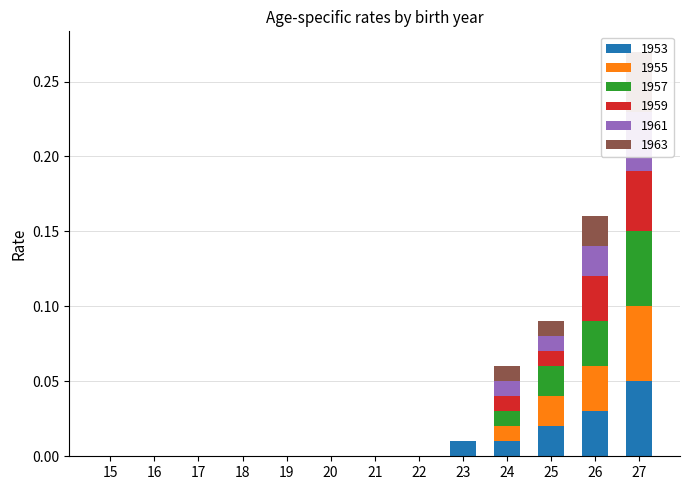

Reading left to right, extract all data points from this chart.

1953: 15=0.0	16=0.0	17=0.0	18=0.0	19=0.0	20=0.0	21=0.0	22=0.0	23=0.0	24=0.0	25=0.0	26=0.0	27=0.1
1955: 15=0.0	16=0.0	17=0.0	18=0.0	19=0.0	20=0.0	21=0.0	22=0.0	23=0.0	24=0.0	25=0.0	26=0.0	27=0.1
1957: 15=0.0	16=0.0	17=0.0	18=0.0	19=0.0	20=0.0	21=0.0	22=0.0	23=0.0	24=0.0	25=0.0	26=0.0	27=0.1
1959: 15=0.0	16=0.0	17=0.0	18=0.0	19=0.0	20=0.0	21=0.0	22=0.0	23=0.0	24=0.0	25=0.0	26=0.0	27=0.0
1961: 15=0.0	16=0.0	17=0.0	18=0.0	19=0.0	20=0.0	21=0.0	22=0.0	23=0.0	24=0.0	25=0.0	26=0.0	27=0.0
1963: 15=0.0	16=0.0	17=0.0	18=0.0	19=0.0	20=0.0	21=0.0	22=0.0	23=0.0	24=0.0	25=0.0	26=0.0	27=0.0